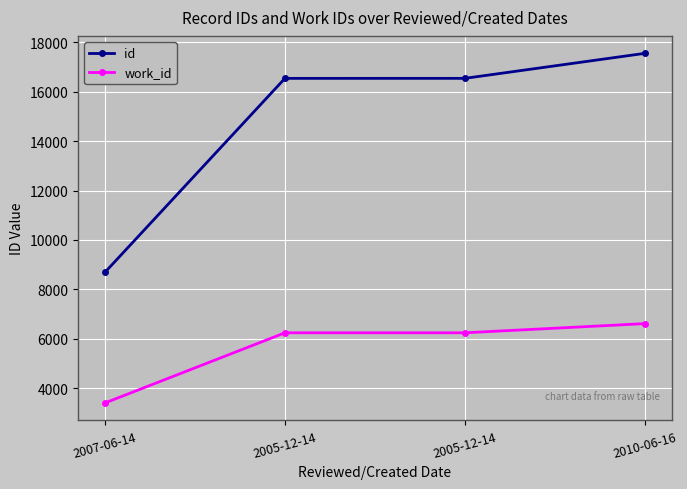

What are all the series names shown in the legend?

id, work_id